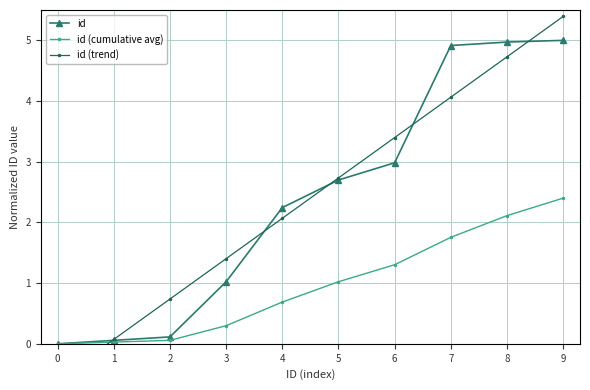

Between 7 and 9, which series saw the biggest shift?

id (trend)